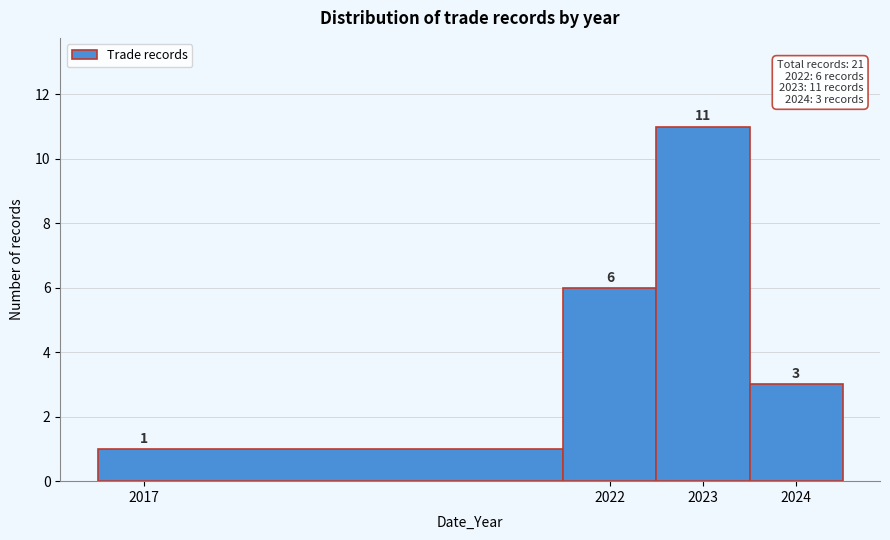

Reading left to right, list every bar in this chart as the range it spans on the x-axis followed by its height.

2016.5 to 2021.5: 1
2021.5 to 2022.5: 6
2022.5 to 2023.5: 11
2023.5 to 2024.5: 3